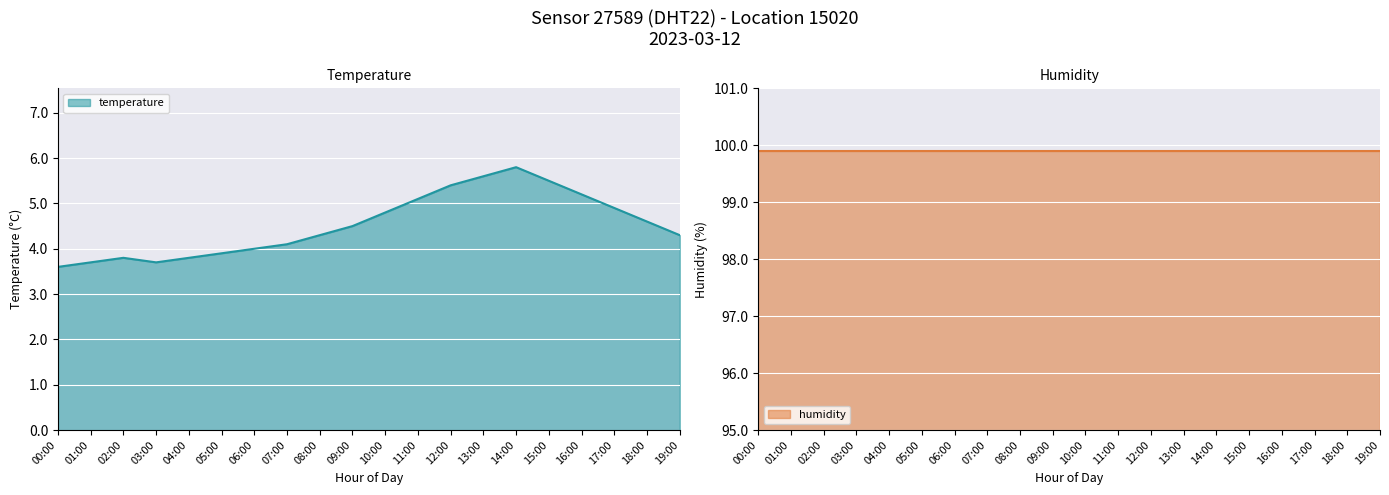

What is the difference between the maximum and minimum values?

2.2